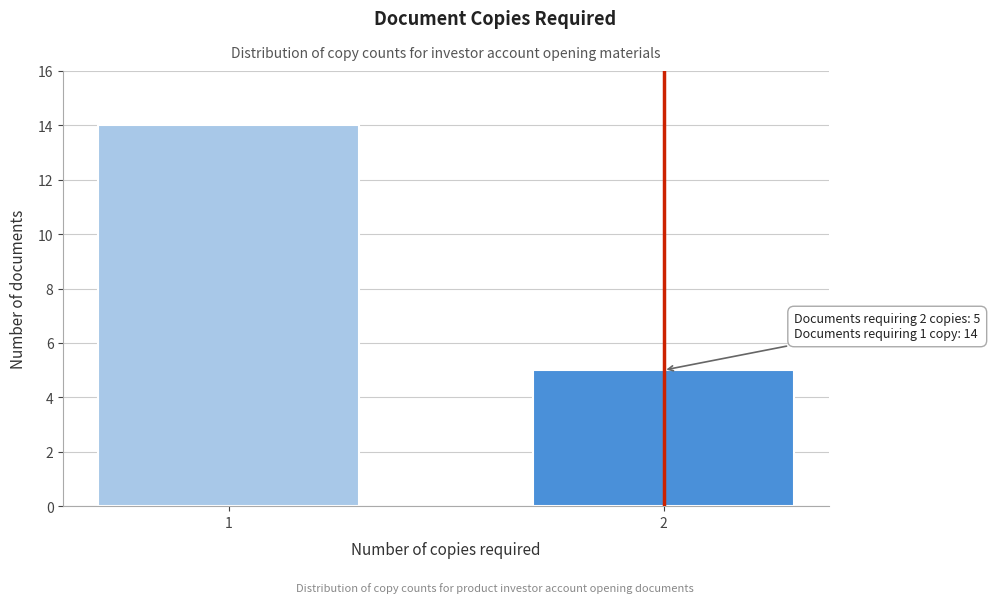

Reading left to right, list all the values displayed in this chart.

14	5